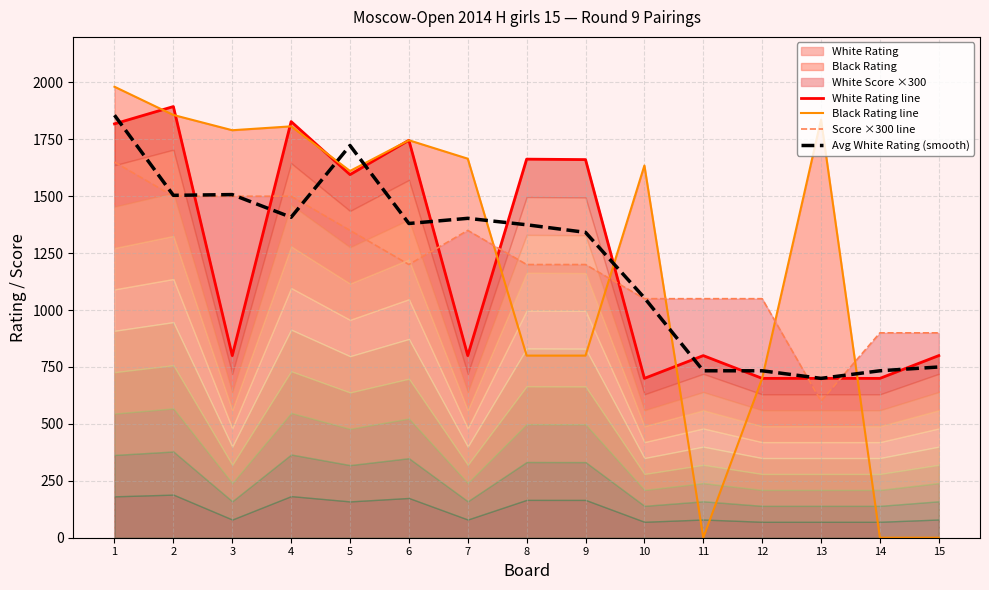

What is the difference between the Avg White Rating (smooth) values at 3 and 11?

774.0